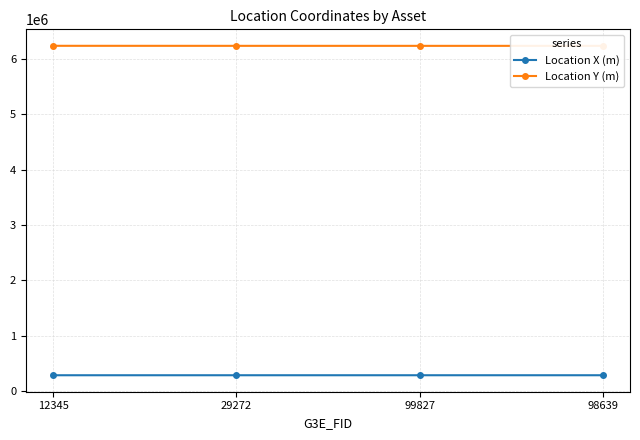

Reading left to right, transcribe all the data shown in this chart.

Location X (m): 12345=281522.0	29272=281644.5	99827=281664.2	98639=281683.0
Location Y (m): 12345=6240598.8	29272=6239994.8	99827=6239818.7	98639=6239653.7